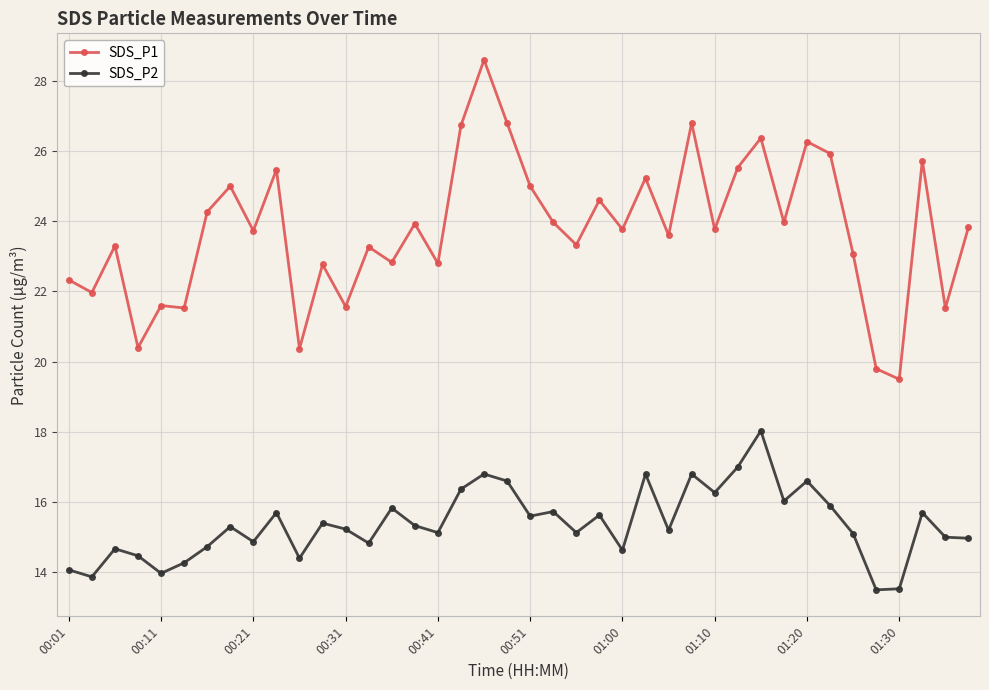

True or false: SDS_P1 and SDS_P2 intersect in this chart.

False